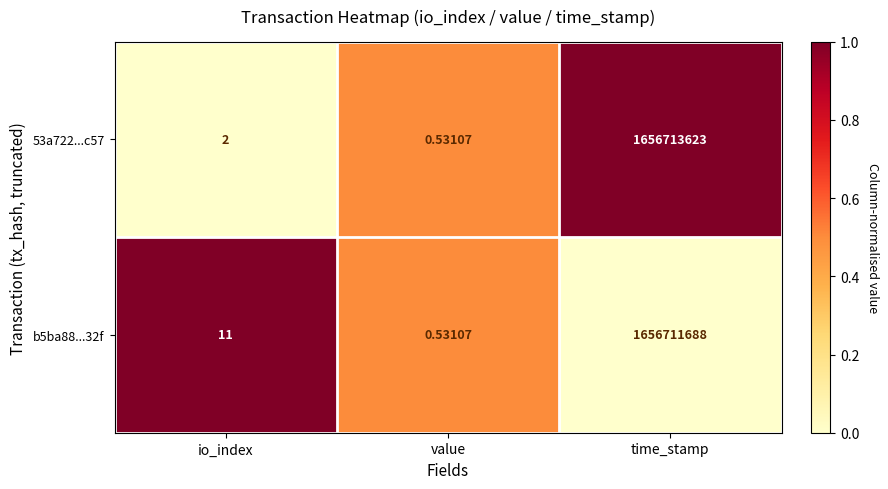

Rank the categories by 53a722...c57 value from lowest to highest.

value, io_index, time_stamp